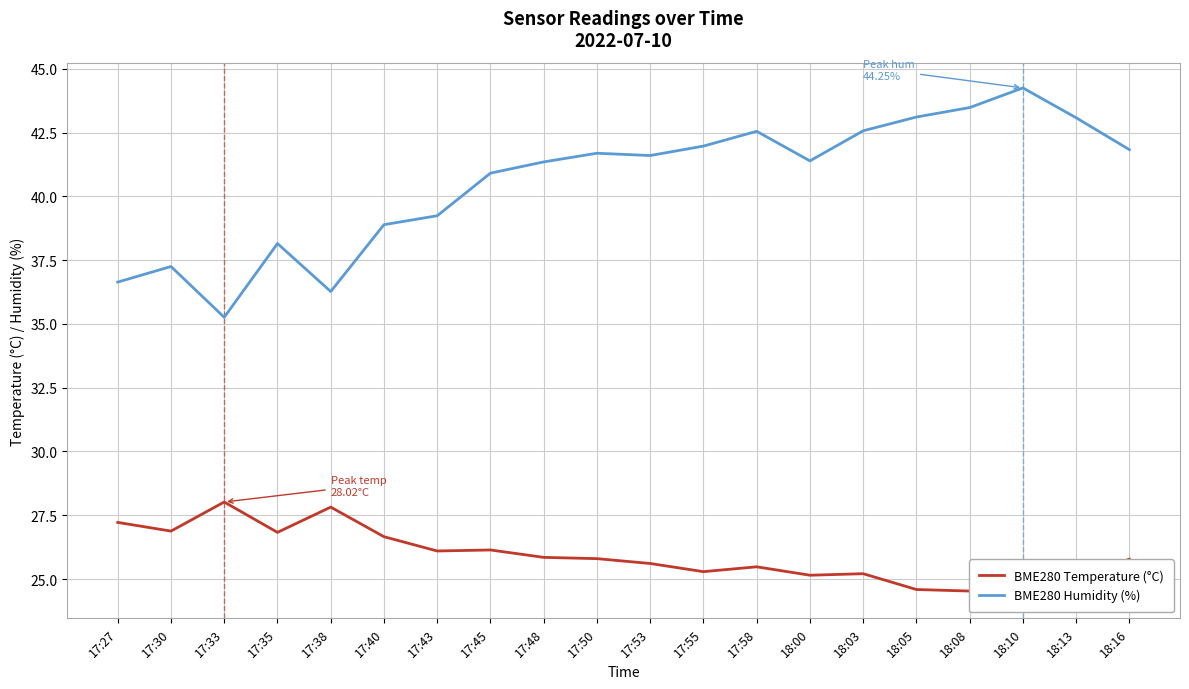

Rank the series at 17:38 from lowest to highest value.

BME280 Temperature (°C), BME280 Humidity (%)